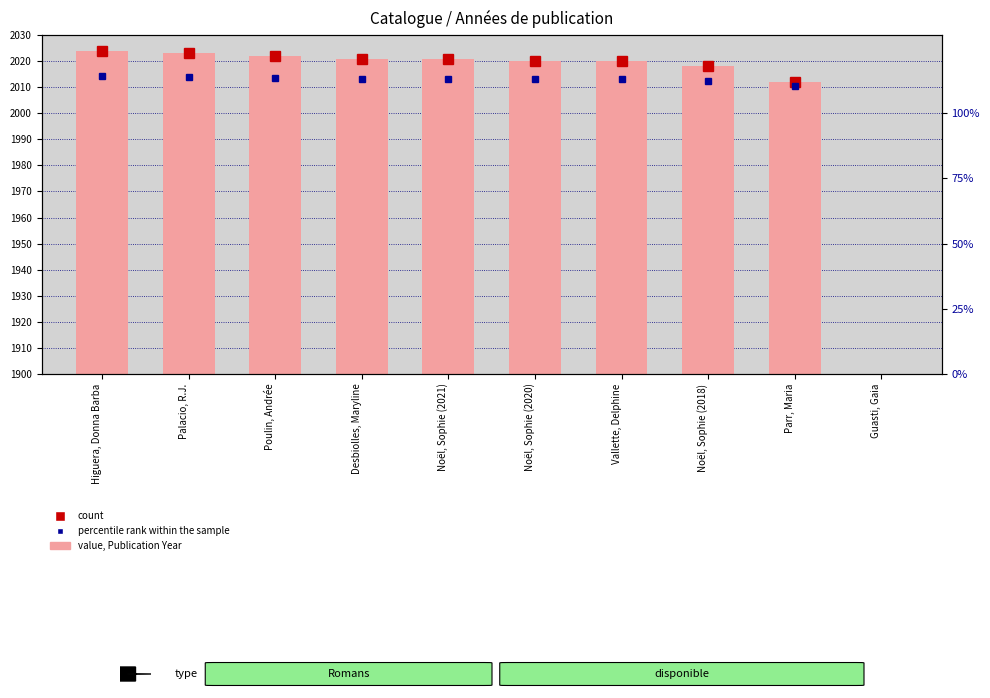

What is the ratio of the value at Parr, Maria to the value at Vallette, Delphine?

1.0